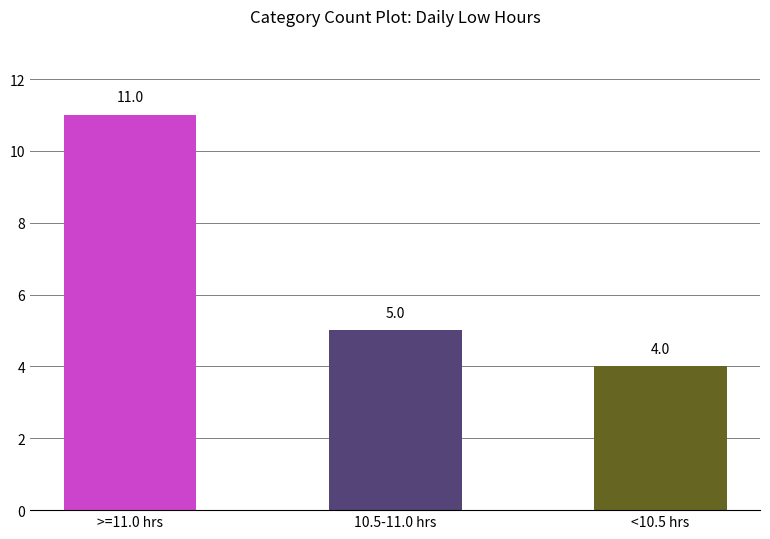

What is the sum of the values at <10.5 hrs and >=11.0 hrs?

15